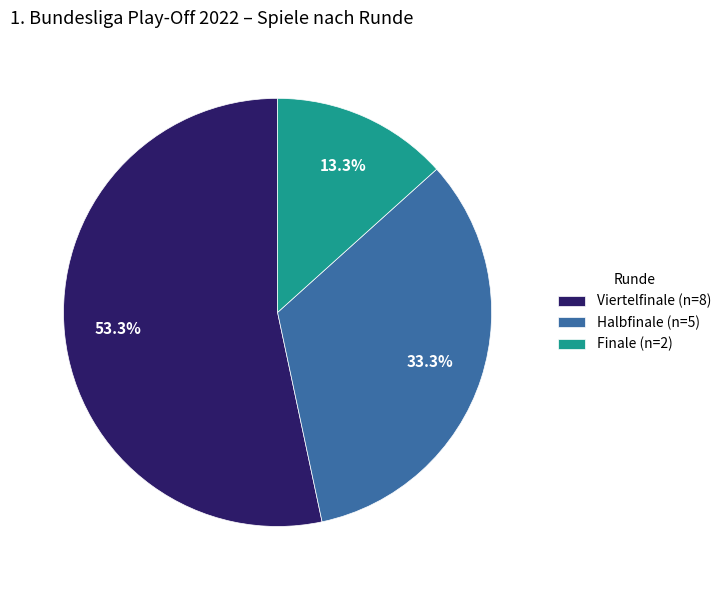

Approximately how many times larger is the value at Halbfinale (n=5) compared to Finale (n=2)?

2.5